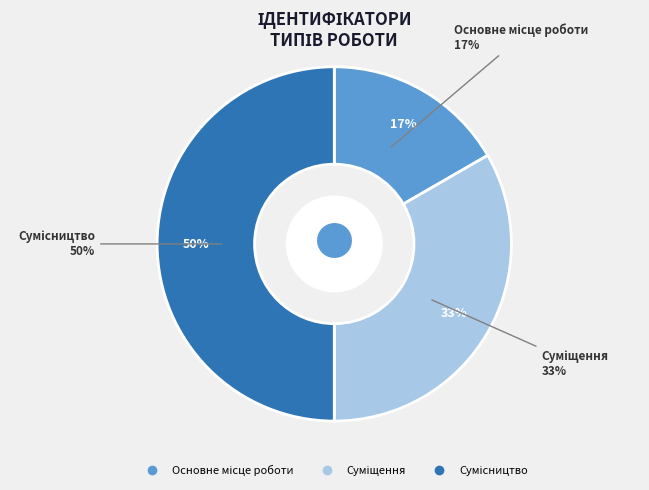

The Суміщення slice represents 47% of the pie. True or false?

False